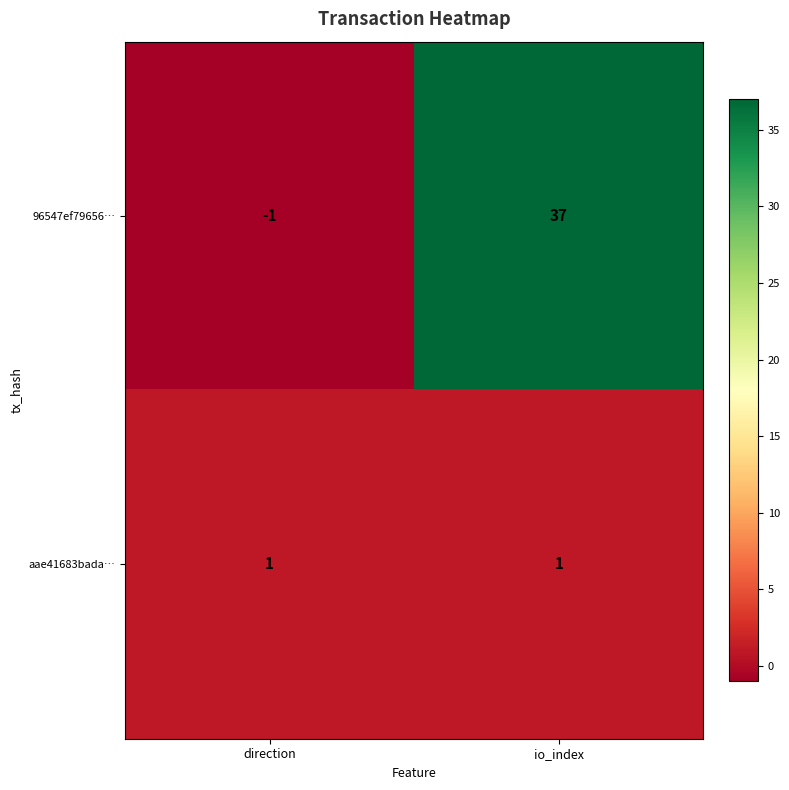

At which category is the sum across all series the highest?

io_index